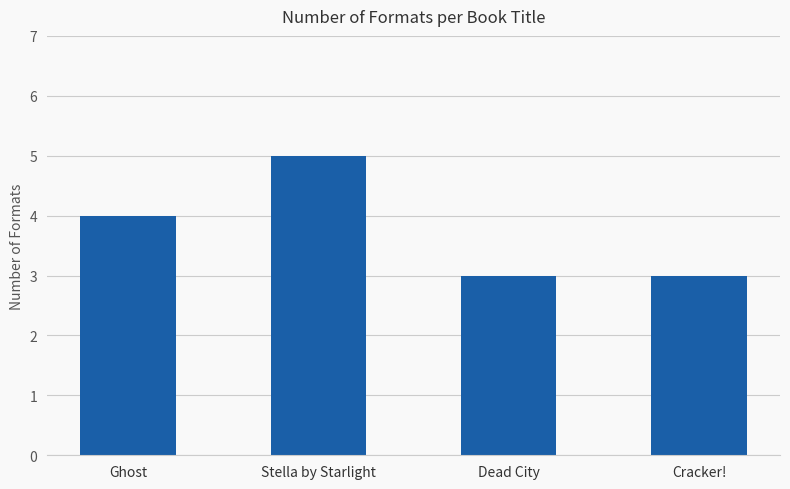

What is the ratio of the value at Stella by Starlight to the value at Dead City?

1.7